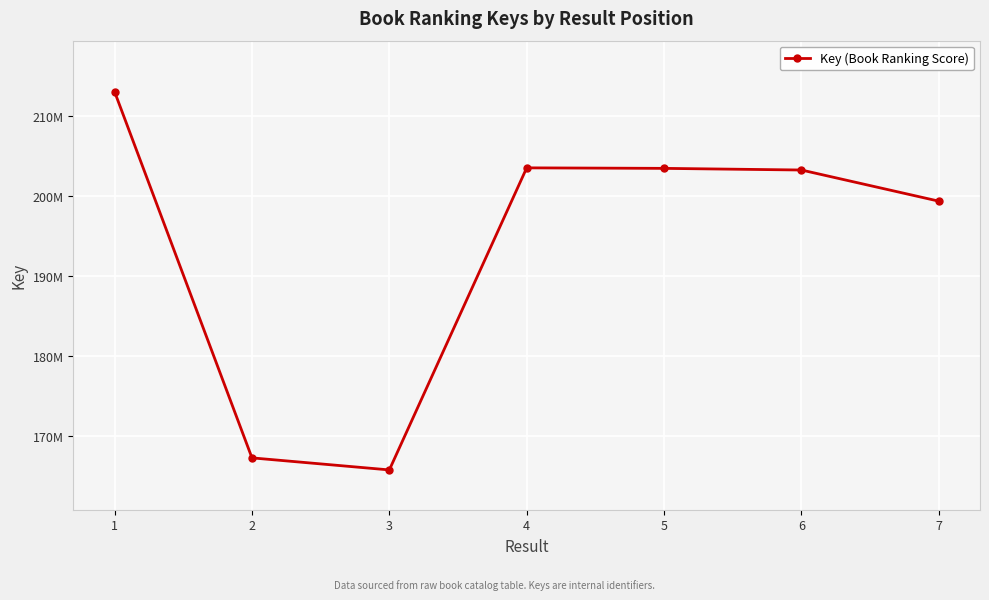

Does the chart have visible grid lines?

Yes